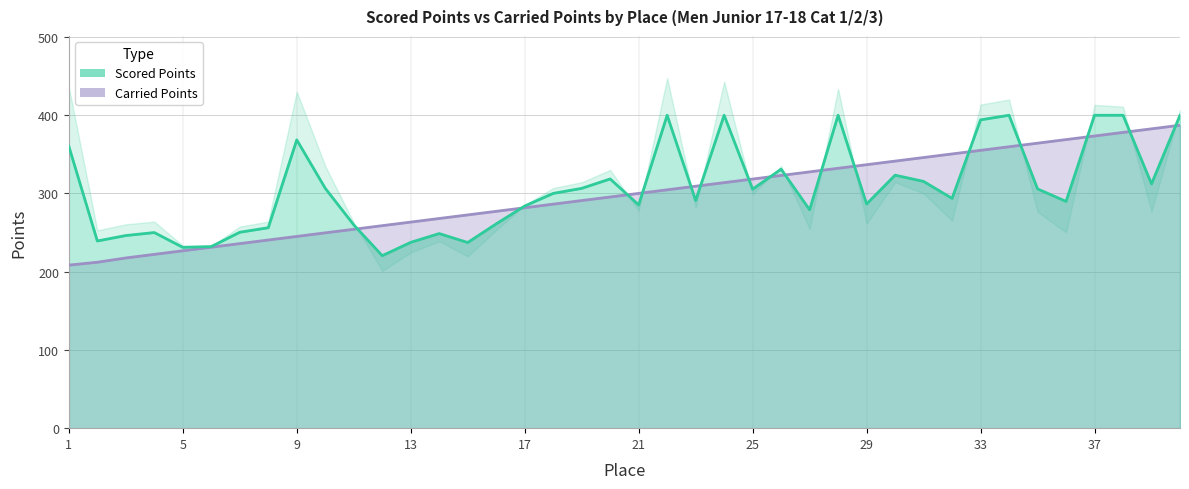

Reading left to right, transcribe all the data shown in this chart.

Scored Points: 1=360.3	2=239.3	3=246.2	4=250.1	5=231.1	6=232.2	7=250.4	8=256.2	9=368.5	10=306.6	11=259.9	12=220.5	13=237.5	14=248.8	15=237.3	16=261.2	17=284.0	18=300.1	19=306.6	20=318.6	21=285.4	22=400.0	23=291.1	24=400.0	25=305.6	26=331.1	27=279.2	28=400.0	29=286.5	30=323.4	31=315.4	32=293.8	33=394.1	34=400.0	35=305.9	36=289.9	37=400.0	38=400.0	39=312.2	40=400.0
Carried Points: 1=208.4	2=212.1	3=217.6	4=222.2	5=226.8	6=231.3	7=235.9	8=240.5	9=245.1	10=249.7	11=254.3	12=258.9	13=263.4	14=268.0	15=272.6	16=277.2	17=281.8	18=286.4	19=290.9	20=295.5	21=300.1	22=304.7	23=309.3	24=313.9	25=318.4	26=323.0	27=327.6	28=332.2	29=336.8	30=341.4	31=346.0	32=350.6	33=355.1	34=359.7	35=364.3	36=368.9	37=373.5	38=378.1	39=382.6	40=387.2